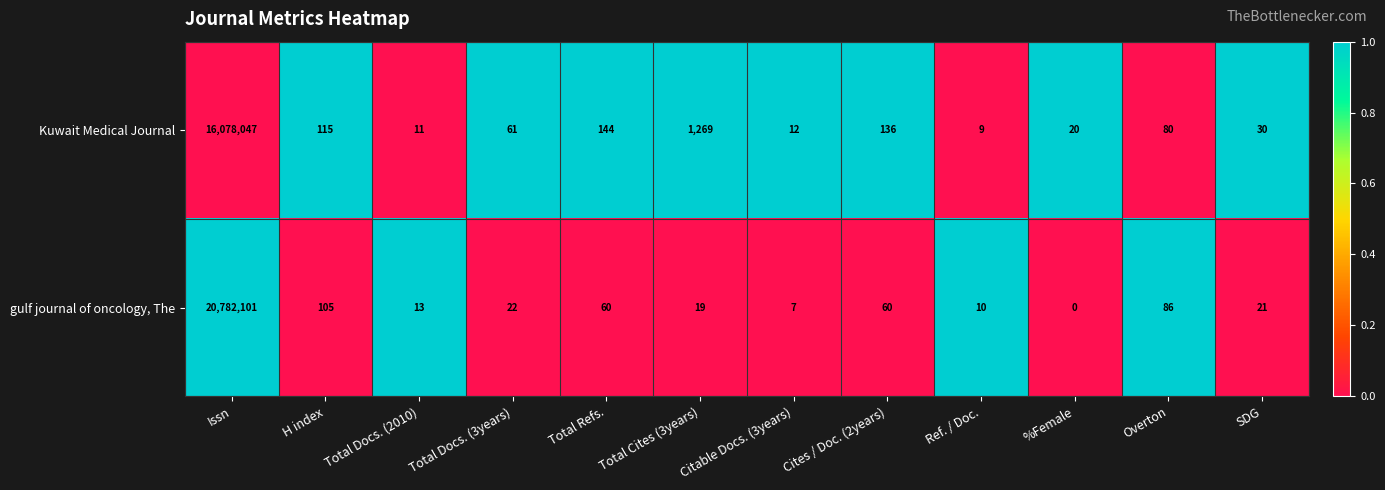

List the series in order of their overall mean, highest first.

gulf journal of oncology, The, Kuwait Medical Journal